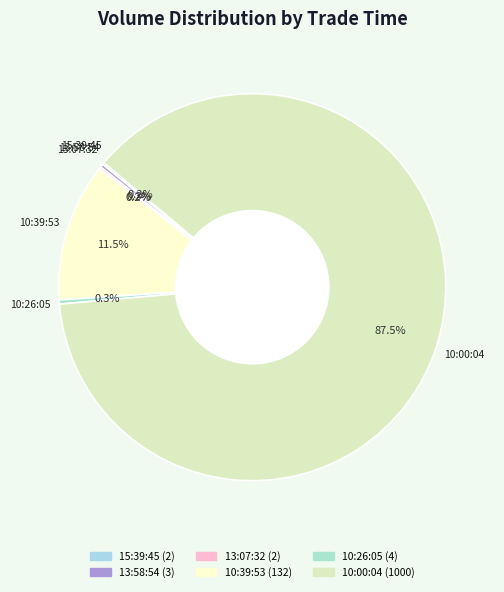

Approximately how many times larger is the value at 10:00:04 compared to 10:26:05?

250.0